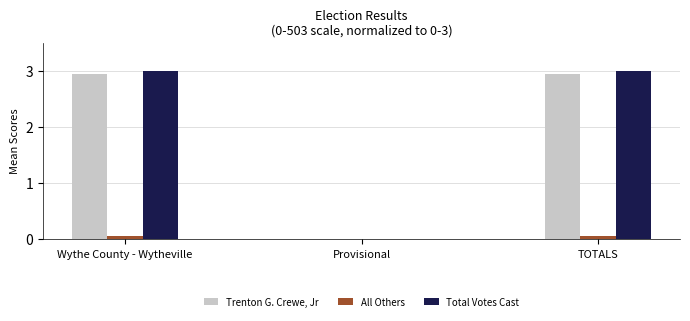

Is the value of Total Votes Cast at Provisional greater than the value of Trenton G. Crewe, Jr at TOTALS?

No